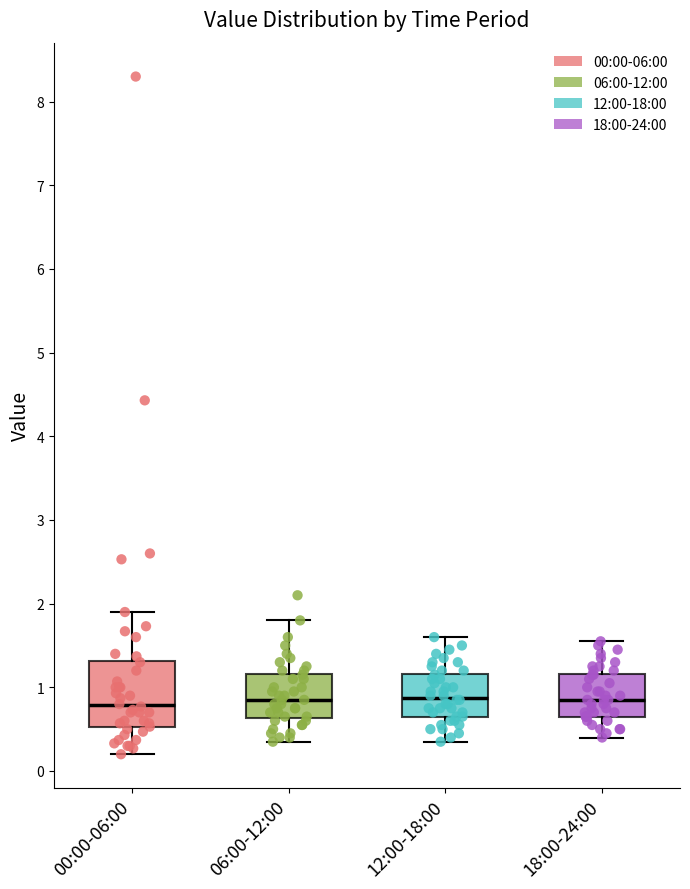

Comparing the boxes themselves (not the whiskers), which one is the tallest?

00:00-06:00